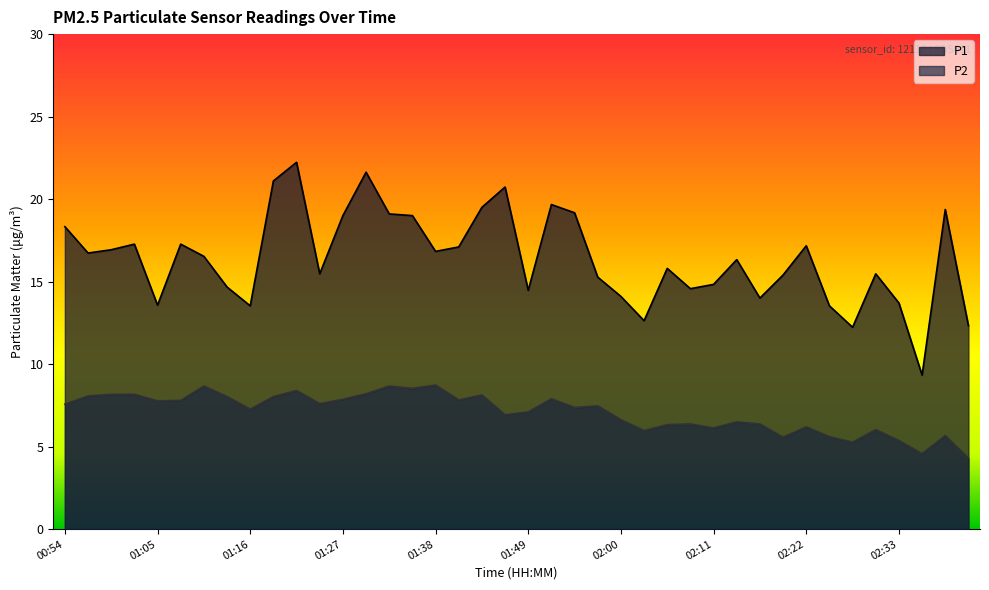

The value of P2 at 02:06 is 8.4. True or false?

False